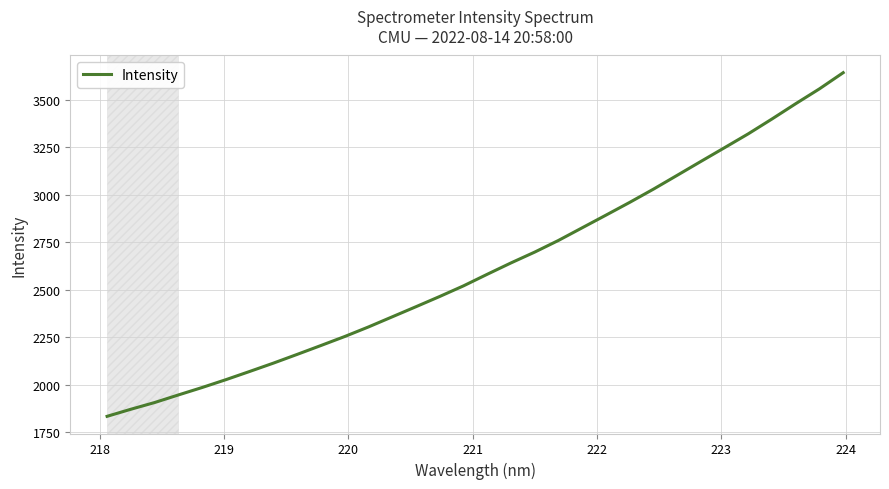

What is the smallest value displayed?

1834.8